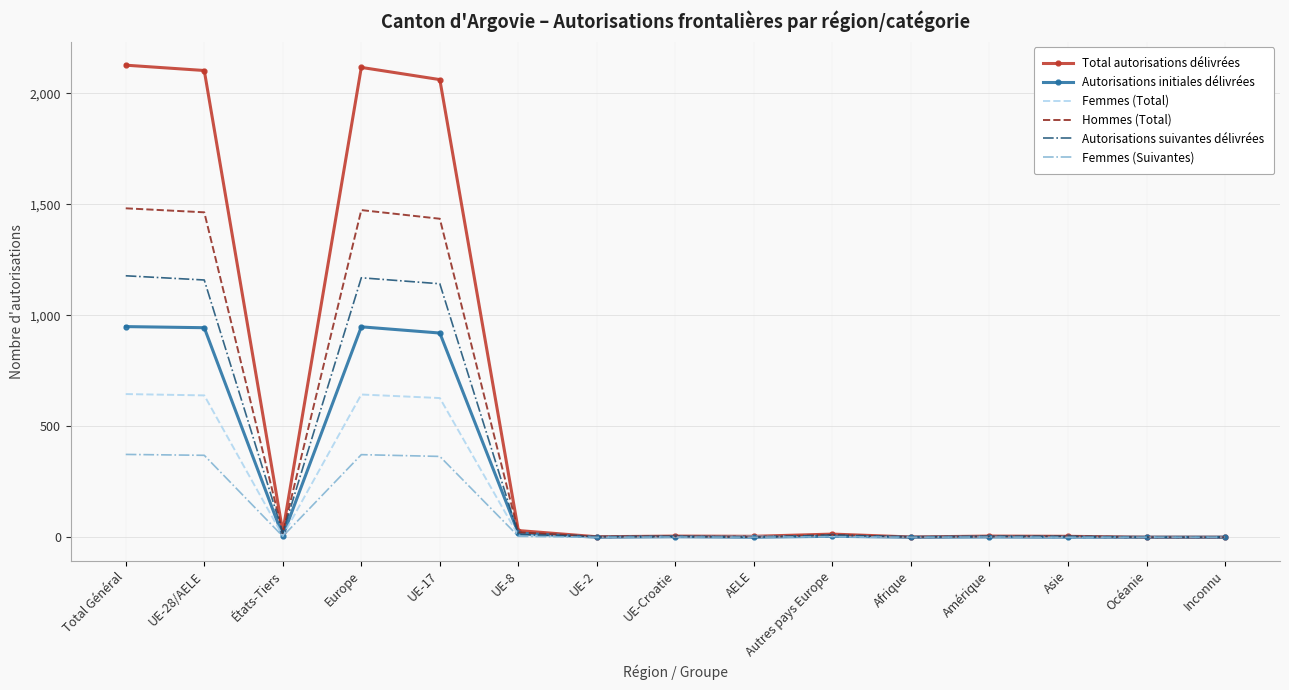

What is the difference between the maximum and minimum values in the Femmes (Total) series?

645